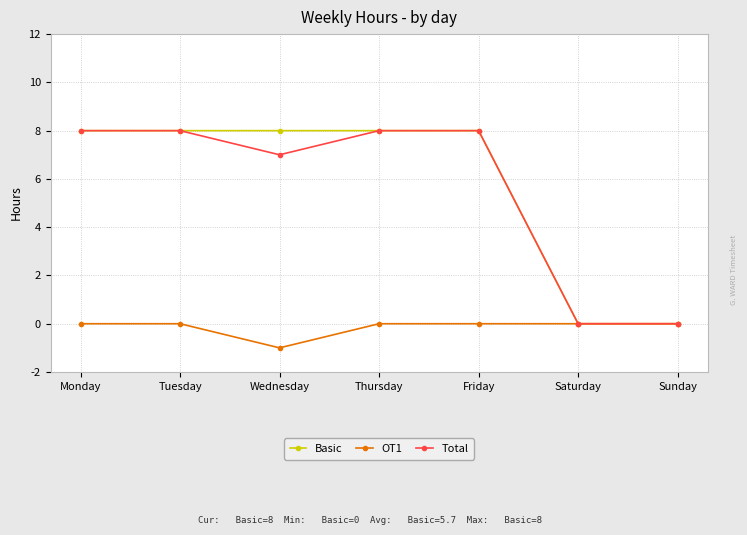

Count the number of data series in this chart.

3